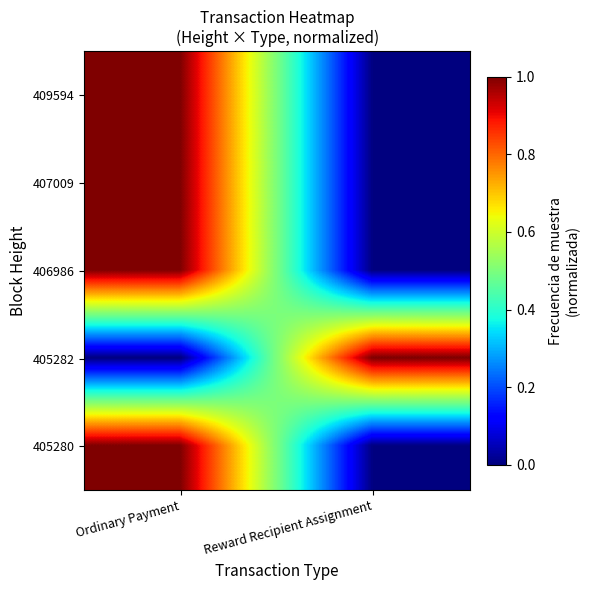

How many categories are shown in the chart?

2